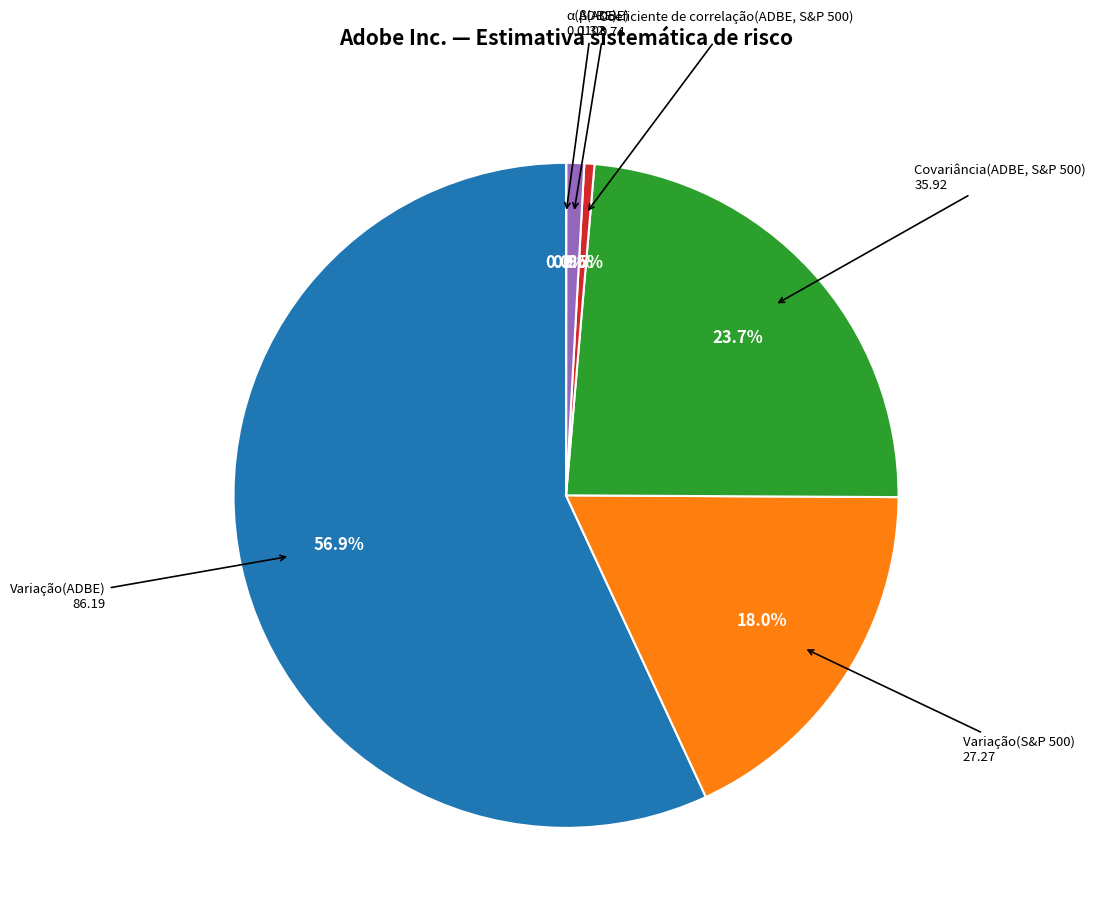

Does any single category account for the majority?

Yes